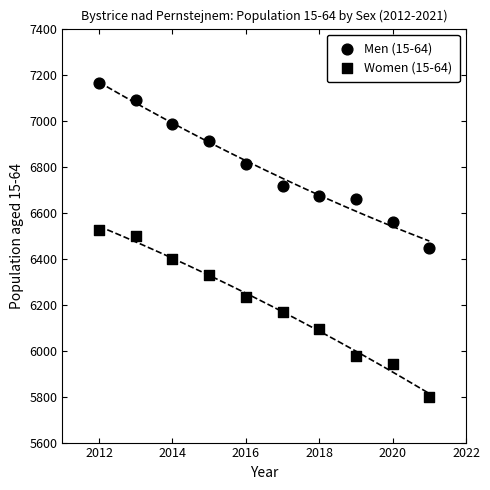

Count the number of points in this scatter plot.

20